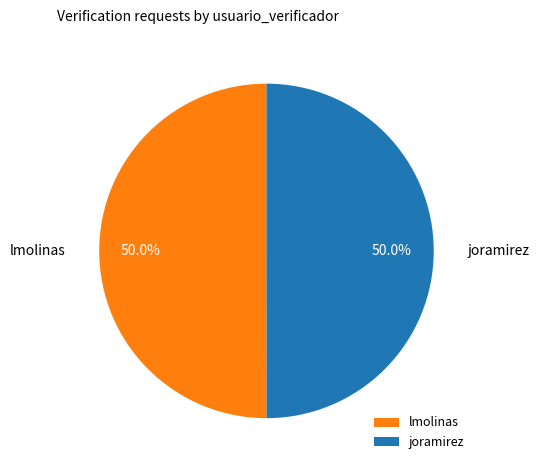

What is the total percentage of joramirez and lmolinas?

100.0%